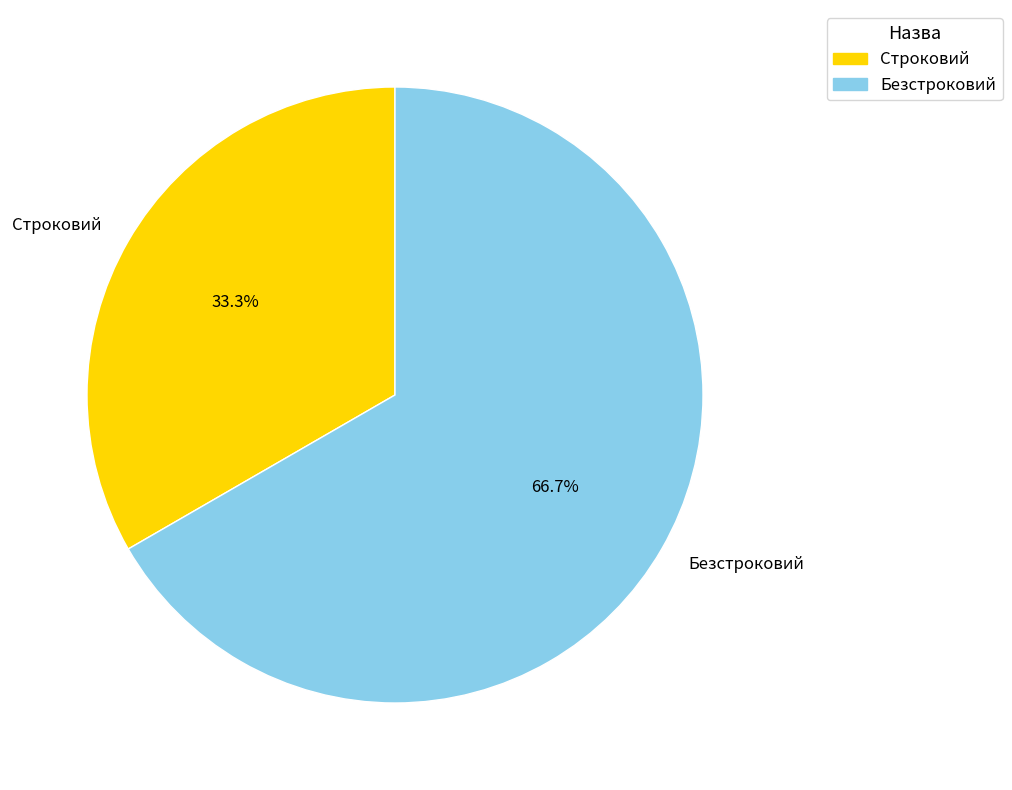

How many segments does this pie chart have?

2